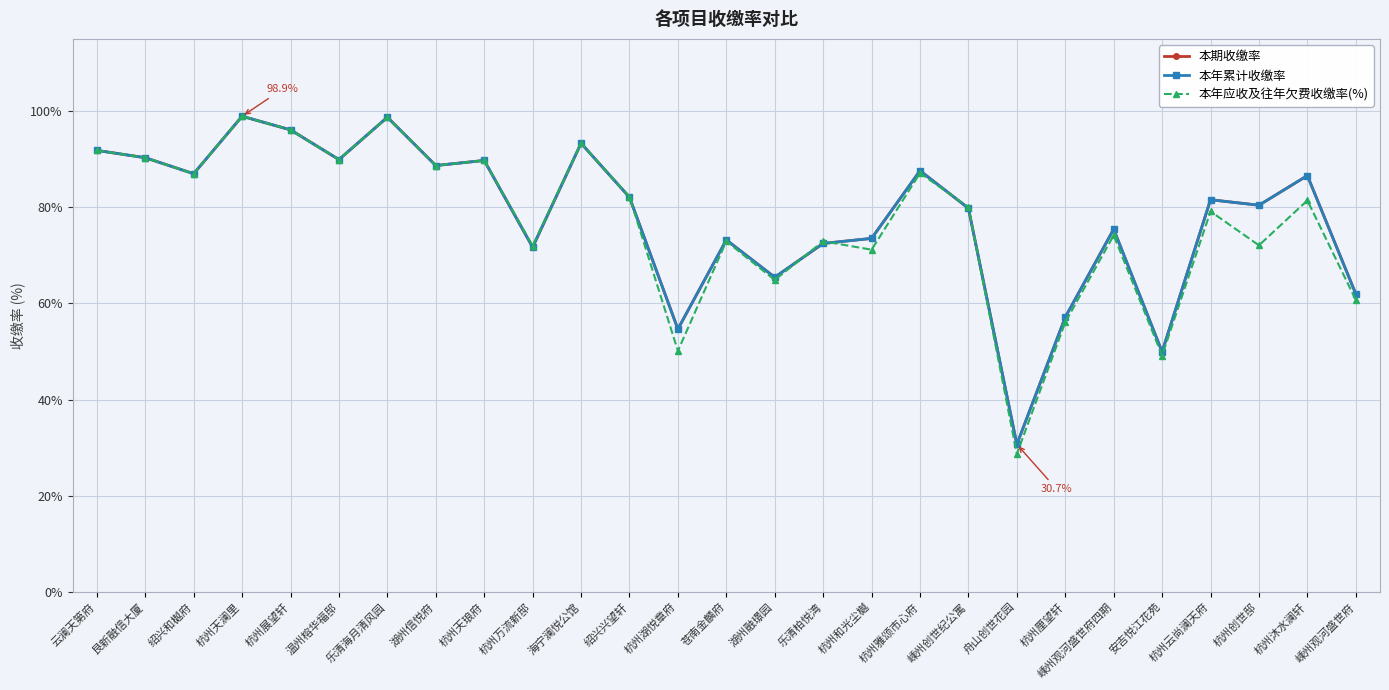

Is this an area chart (filled region under the line)?

No